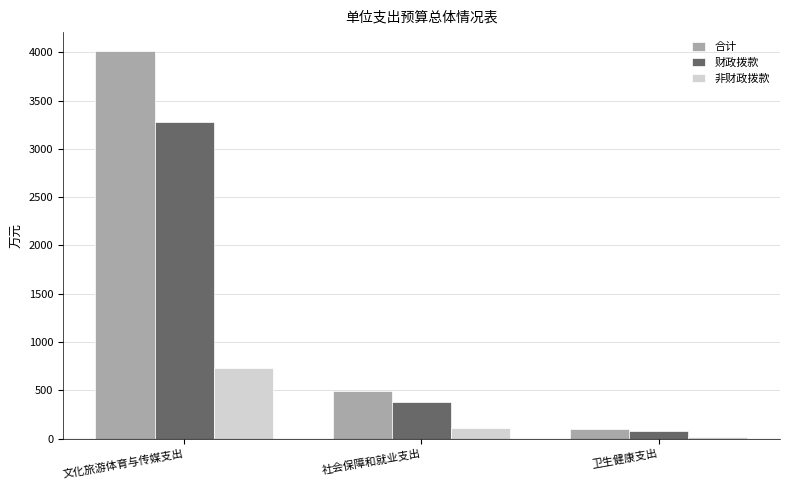

Between 文化旅游体育与传媒支出 and 社会保障和就业支出, which series saw the biggest shift?

合计